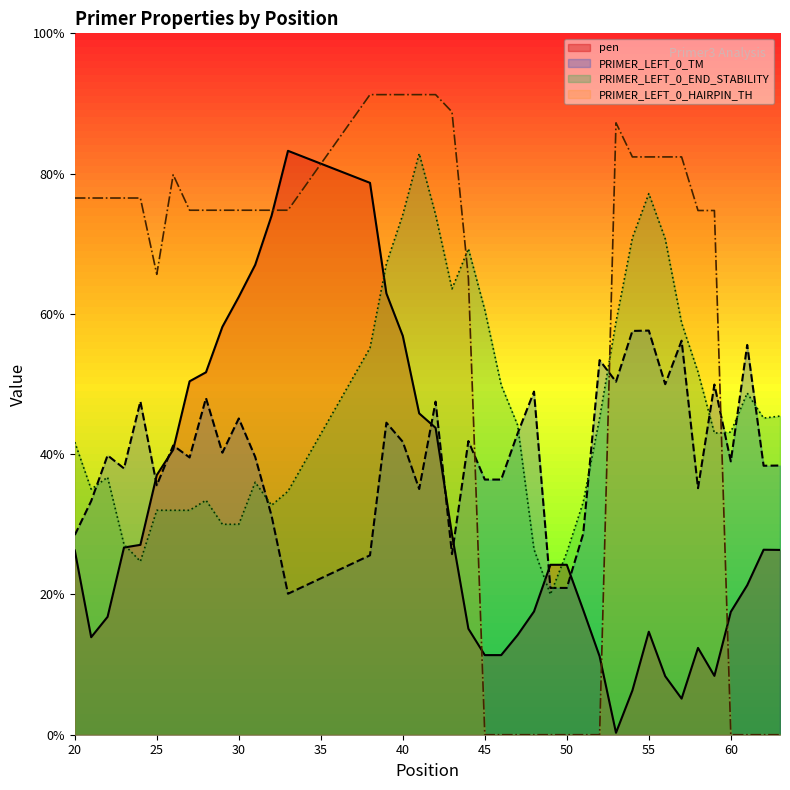

Which series has the largest range (max minus min)?

PRIMER_LEFT_0_HAIRPIN_TH